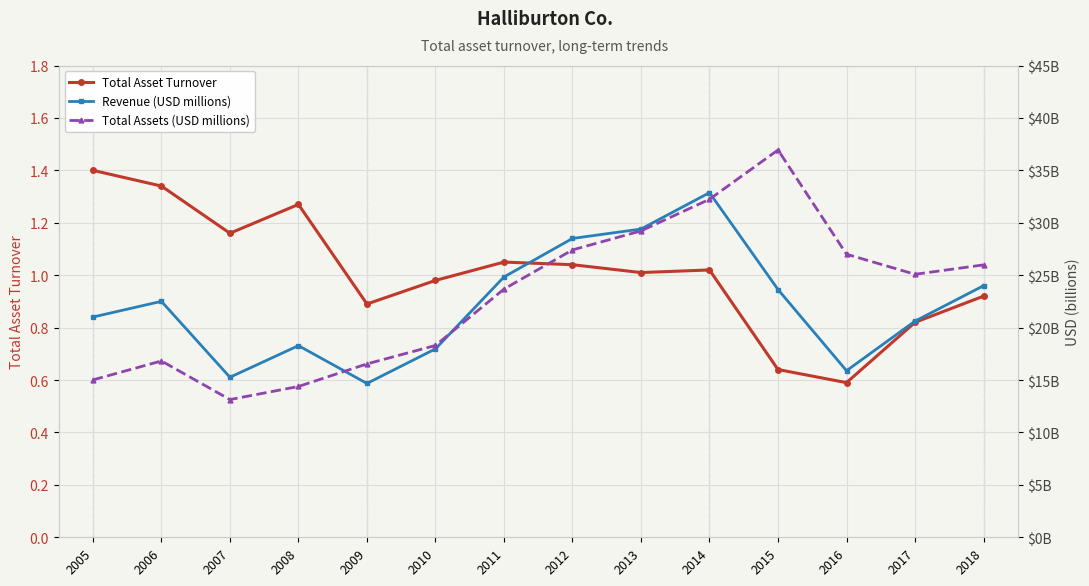

At how many categories does at least one series exceed 1?

14